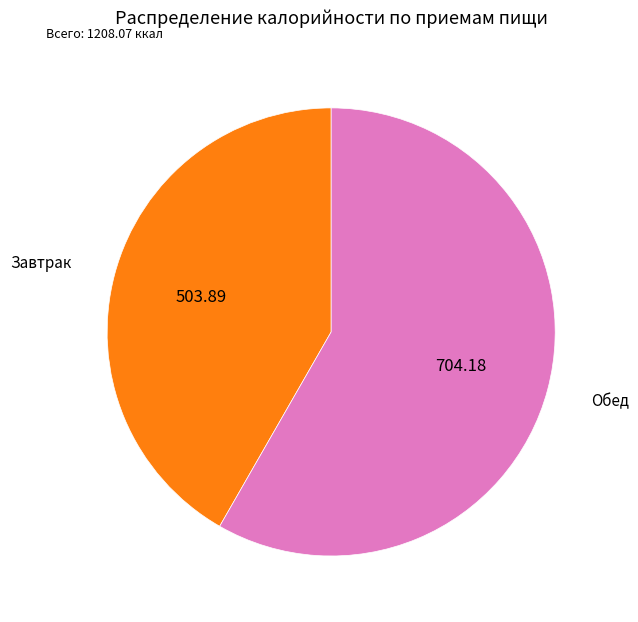

True or false: Завтрак accounts for 42% of the total.

True